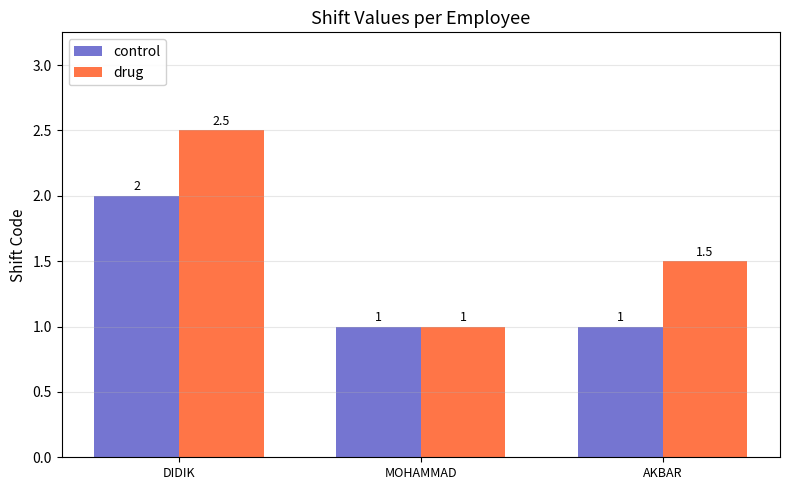

What is the label of the 3rd bar from the right?

DIDIK